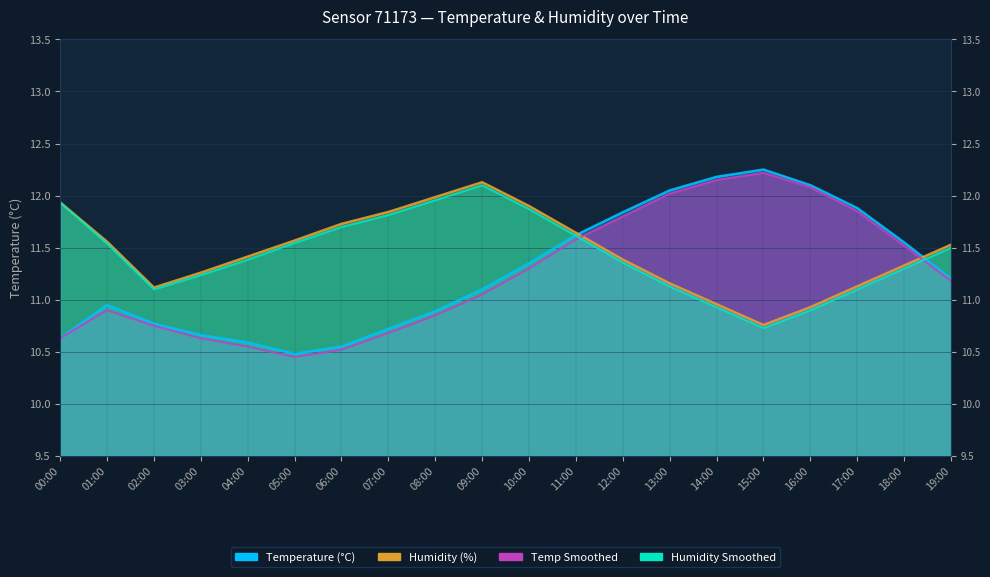

Is it true that humidity_smoothed equals 11.8 at 07:00?

True